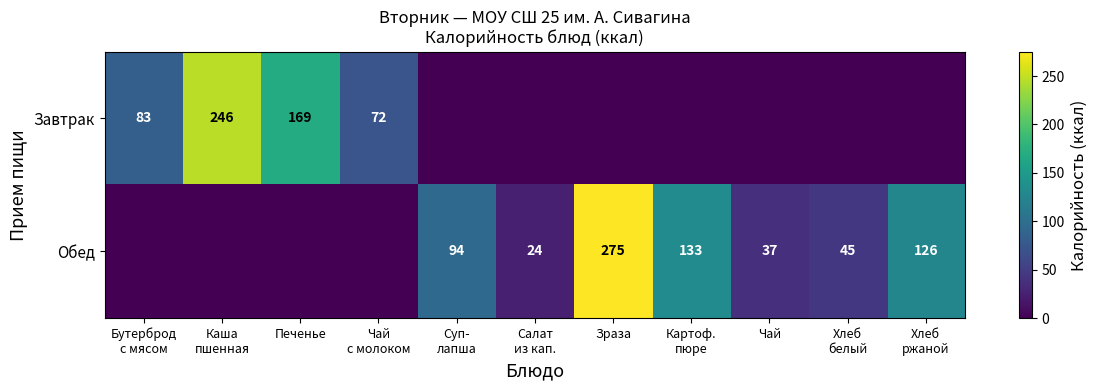

True or false: Обед has a value of 14 at Салат из кап..

False